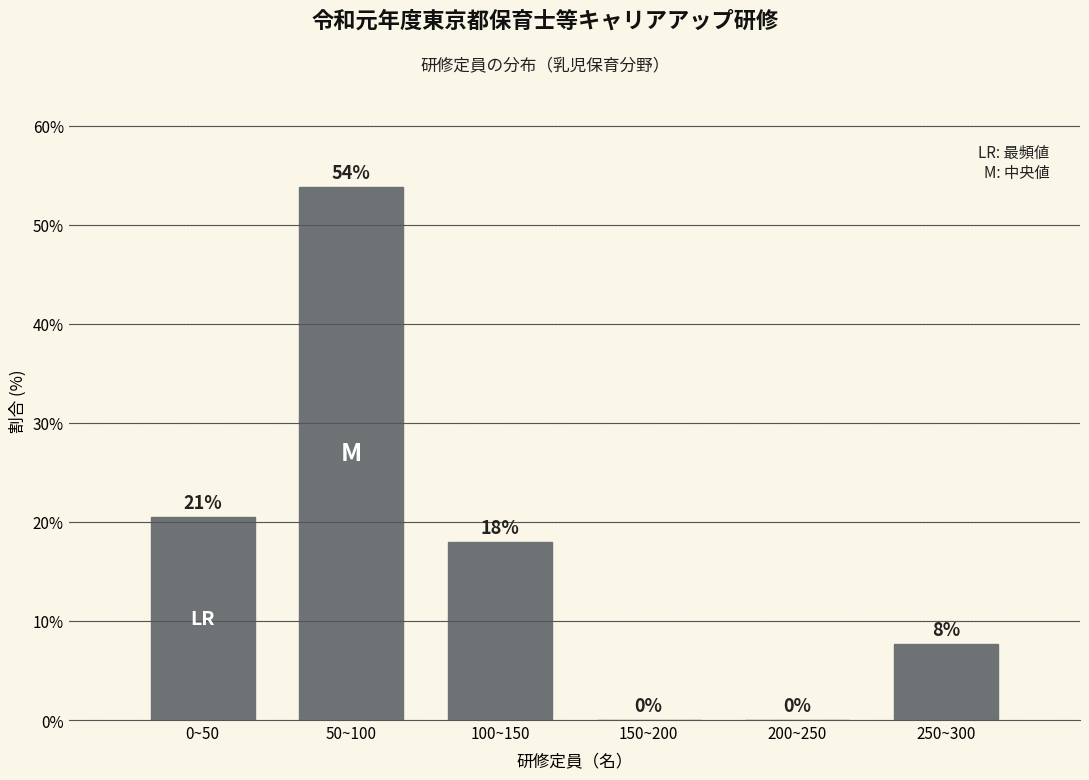

What is the maximum value shown in the chart?

53.8